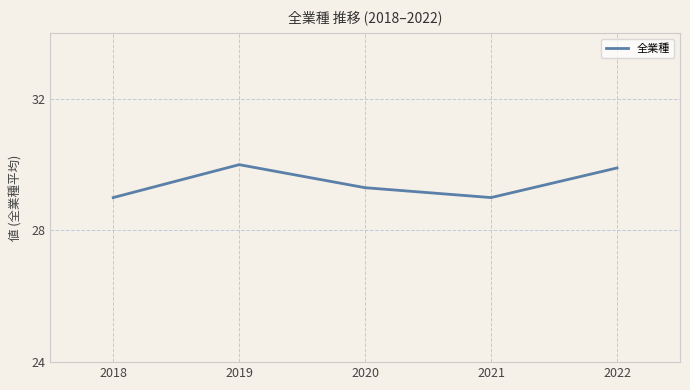

Reading right to left, extract all data points from this chart.

2022=29.9	2021=29.0	2020=29.3	2019=30.0	2018=29.0